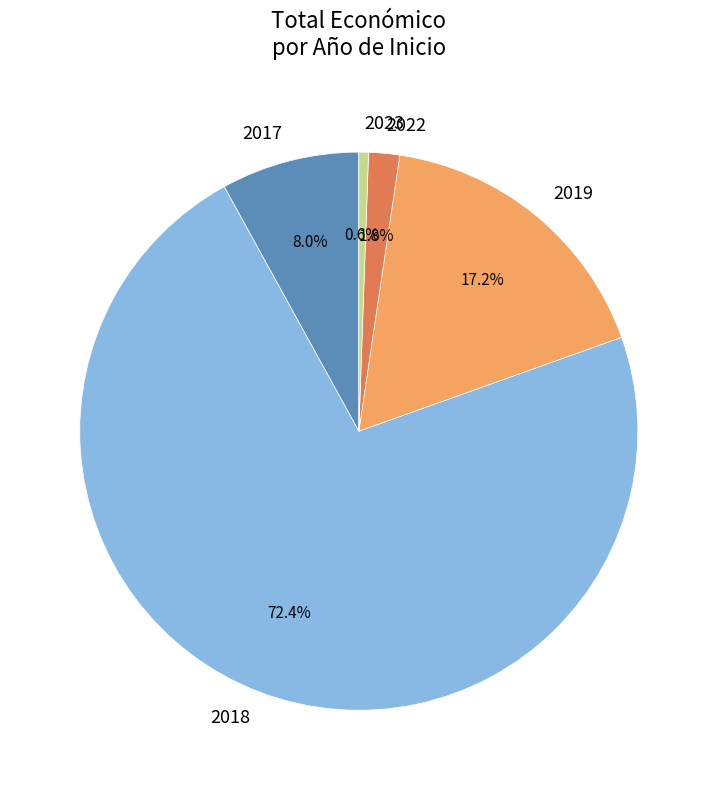

What percentage is NOT represented by 2023?

99.4%